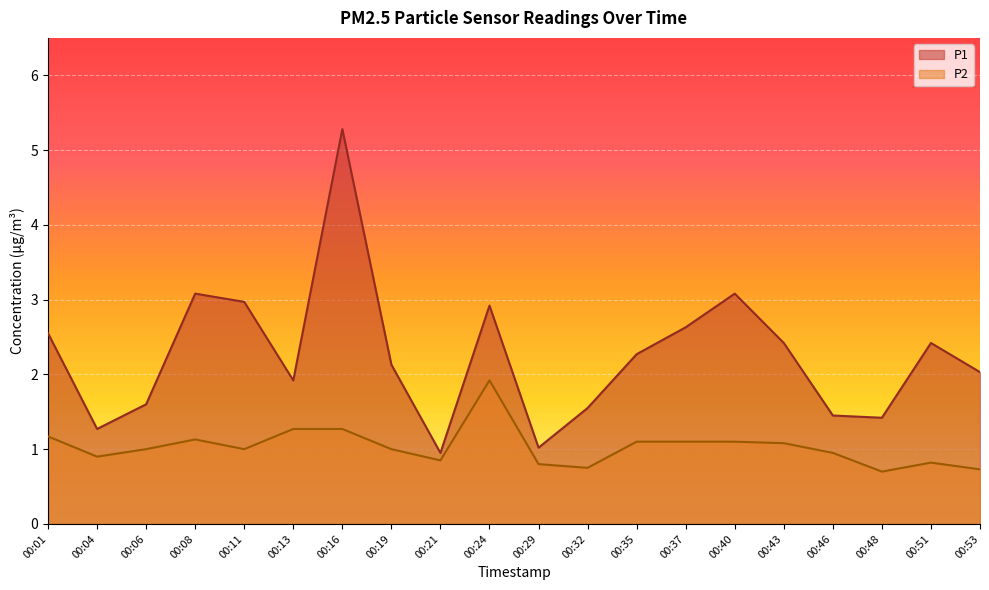

True or false: P1 has a value of 3.3 at 00:19.

False